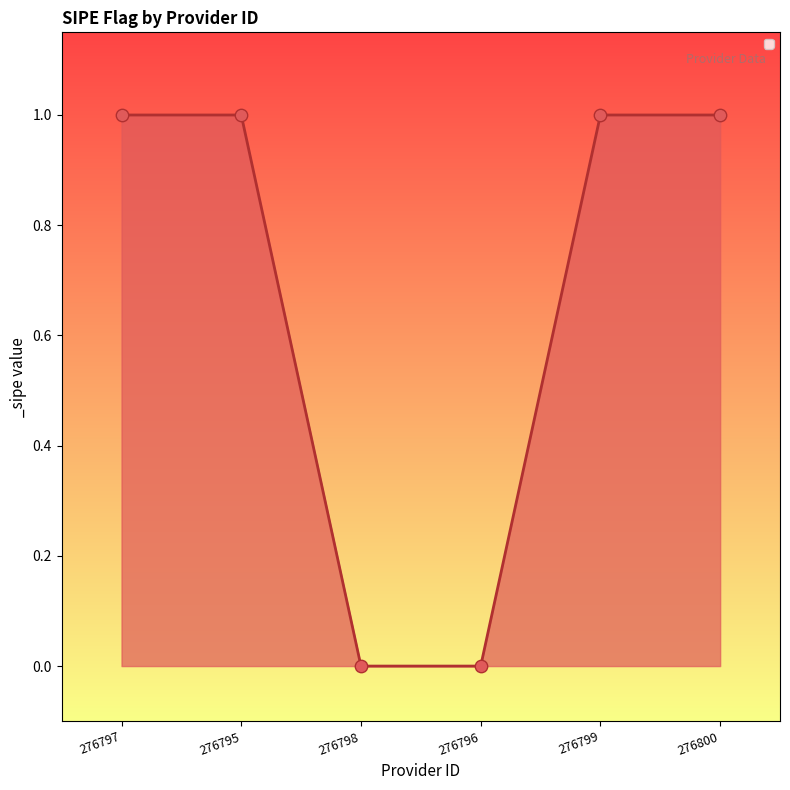

What is the change in value from 276798 to 276800?

+1